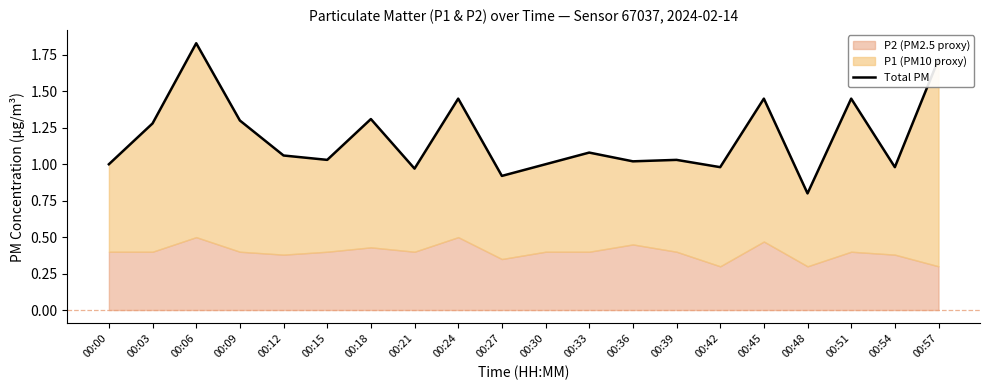

Reading right to left, list all the values displayed in this chart.

1.7	1.0	1.5	0.8	1.4	1.0	1.0	1.0	1.1	1.0	0.9	1.4	1.0	1.3	1.0	1.1	1.3	1.8	1.3	1.0